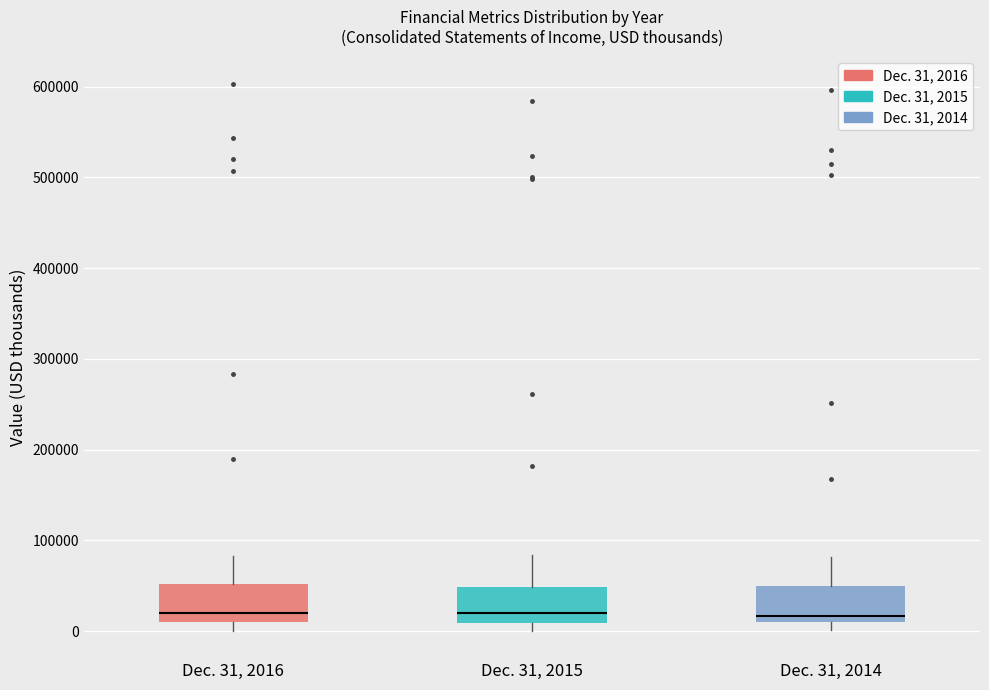

Reading left to right, transcribe this box plot: for each box, give where its median line is, the range the box spans, and where its two whiskers end, as read against the y-axis. The values are not printed on the chart, so give them approximately, as read against the axis.

Dec. 31, 2016: median 20000, box 10000 to 50000, whiskers 0 to 80000
Dec. 31, 2015: median 20000, box 10000 to 50000, whiskers 0 to 80000
Dec. 31, 2014: median 20000, box 10000 to 50000, whiskers 0 to 80000